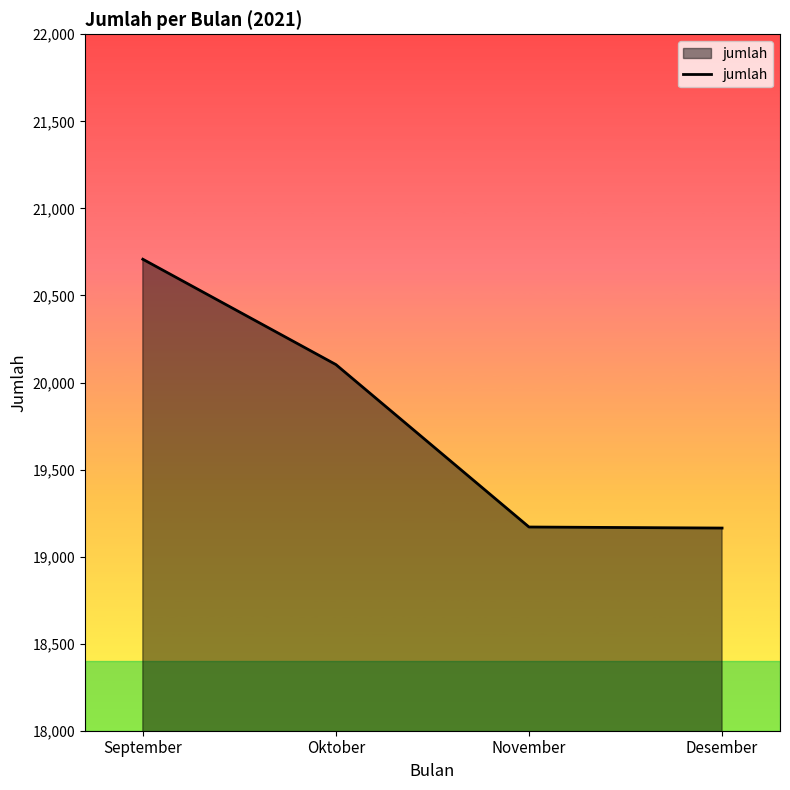

Which has a higher value, Oktober or September?

September